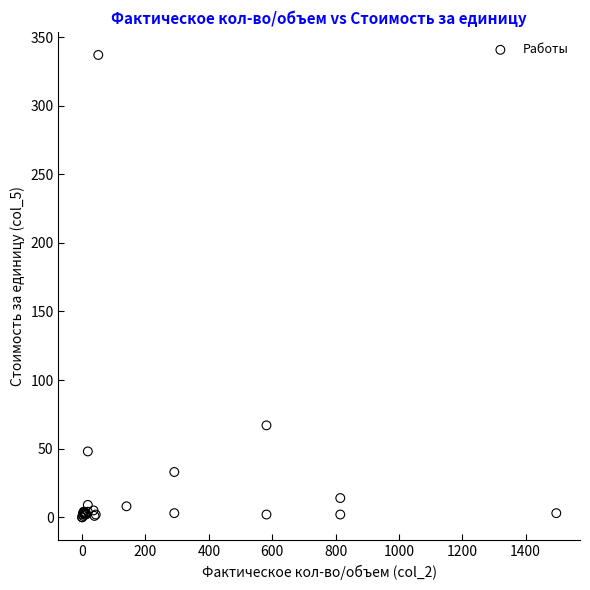

What Y value in the scatter plot is closest to 168?

67